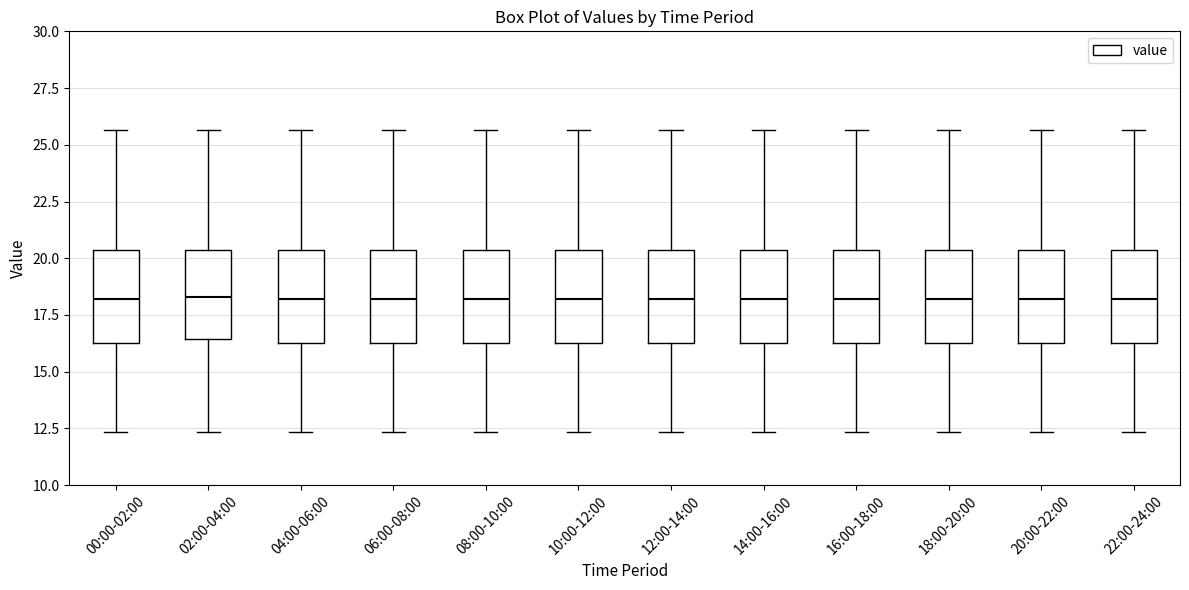

Reading left to right, read every box against the y-axis: the position of its median line, the range the box covers, and the ends of its whiskers. The values are not printed on the chart, so give them approximately, as read against the axis.

00:00-02:00: median 18.0, box 16.5 to 20.5, whiskers 12.5 to 25.5
02:00-04:00: median 18.5, box 16.5 to 20.5, whiskers 12.5 to 25.5
04:00-06:00: median 18.0, box 16.5 to 20.5, whiskers 12.5 to 25.5
06:00-08:00: median 18.0, box 16.5 to 20.5, whiskers 12.5 to 25.5
08:00-10:00: median 18.0, box 16.5 to 20.5, whiskers 12.5 to 25.5
10:00-12:00: median 18.0, box 16.5 to 20.5, whiskers 12.5 to 25.5
12:00-14:00: median 18.0, box 16.5 to 20.5, whiskers 12.5 to 25.5
14:00-16:00: median 18.0, box 16.5 to 20.5, whiskers 12.5 to 25.5
16:00-18:00: median 18.0, box 16.5 to 20.5, whiskers 12.5 to 25.5
18:00-20:00: median 18.0, box 16.5 to 20.5, whiskers 12.5 to 25.5
20:00-22:00: median 18.0, box 16.5 to 20.5, whiskers 12.5 to 25.5
22:00-24:00: median 18.0, box 16.5 to 20.5, whiskers 12.5 to 25.5